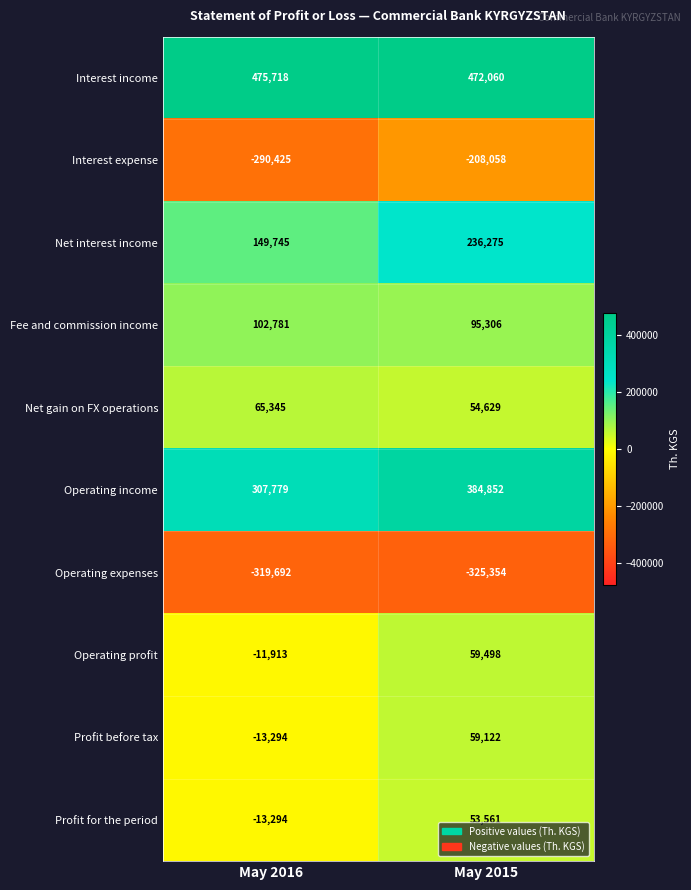

Is it true that Profit before tax equals 59122 at May 2015?

True